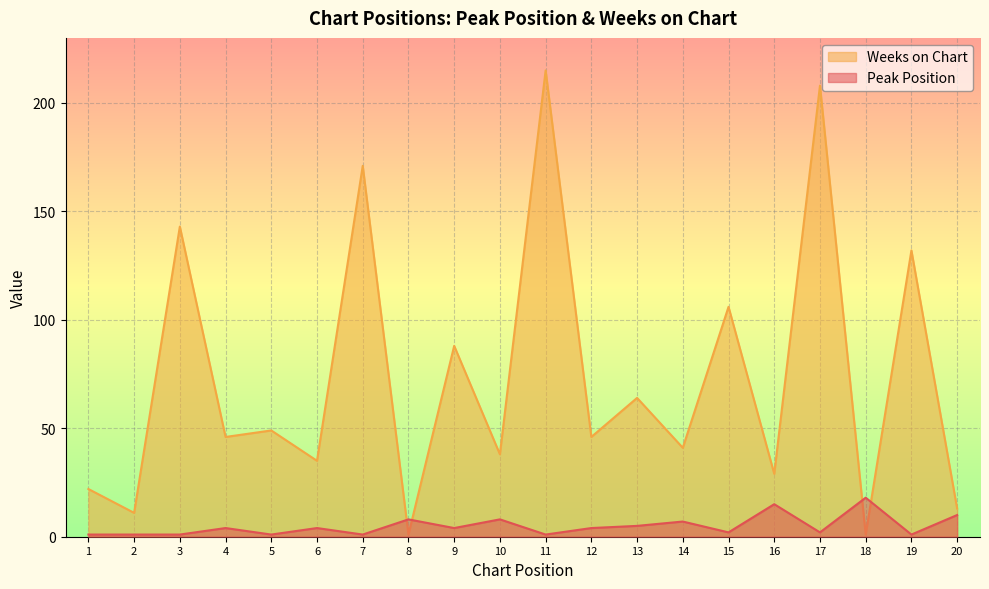

What is the average value of the Peak Position series?

5